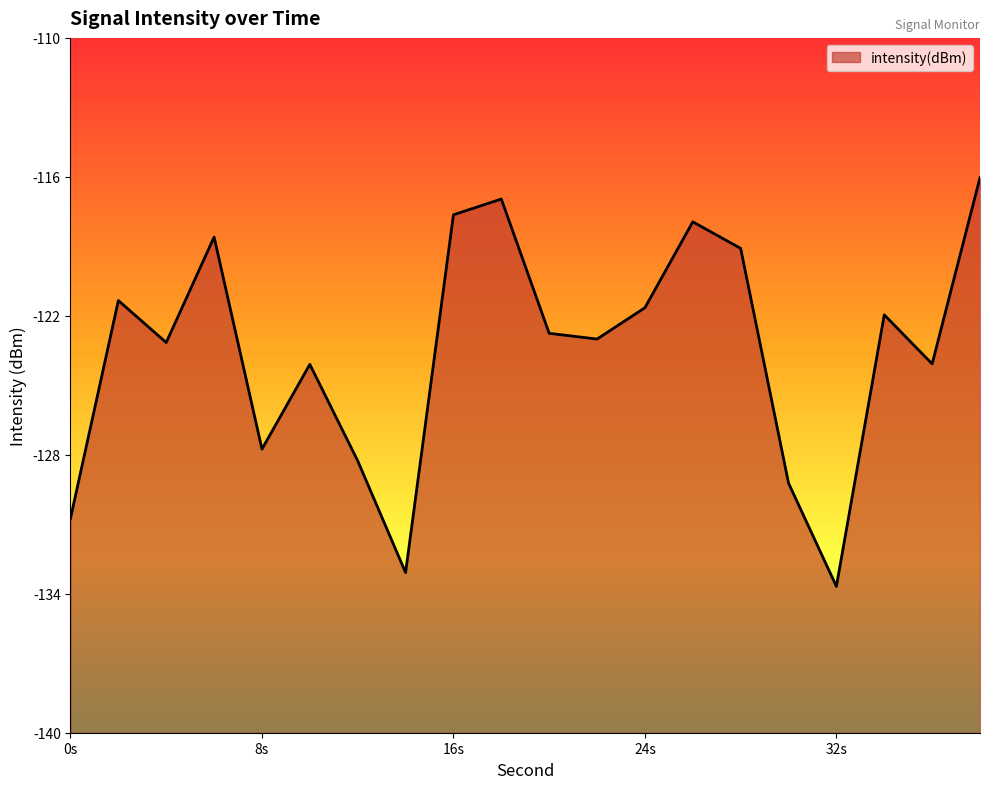

What is the difference between the values at 6 and 4?

4.6